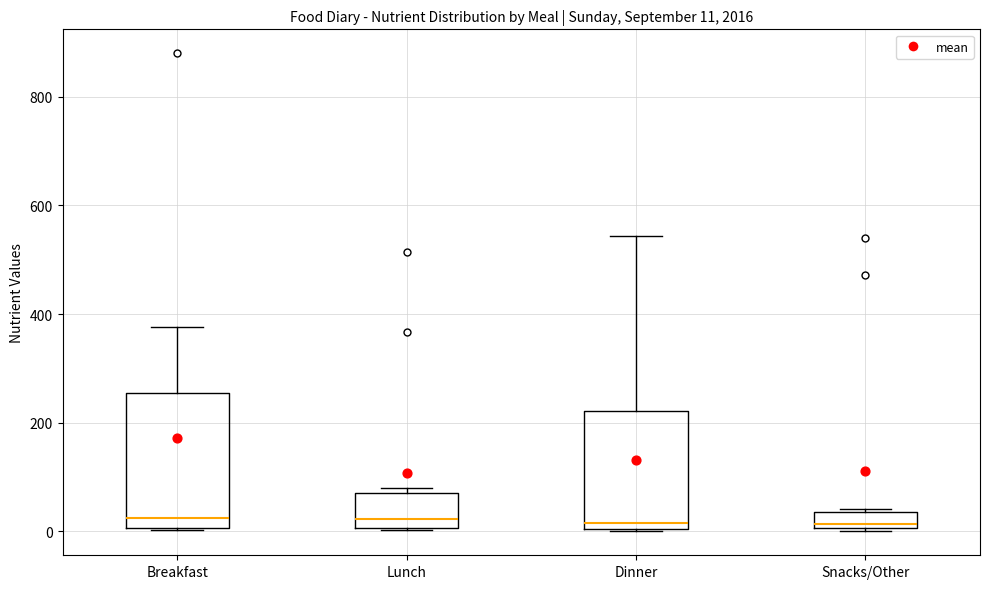

Comparing the boxes themselves (not the whiskers), which one is the tallest?

Breakfast